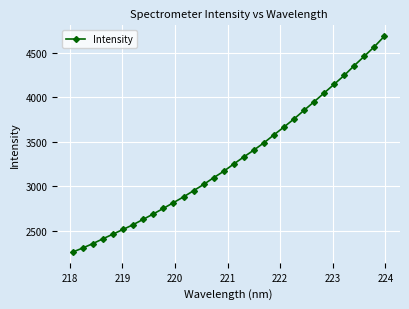

What is the smallest value displayed?

2264.2